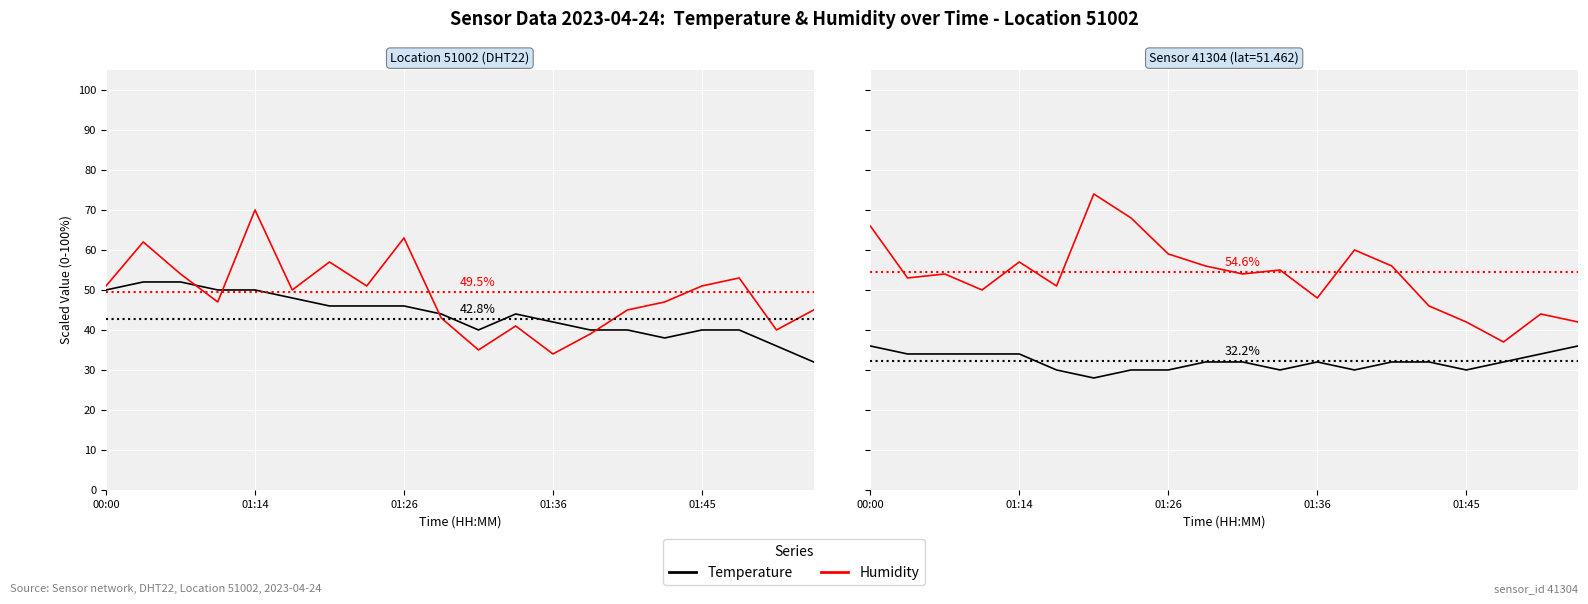

What are all the series names shown in the legend?

Temperature, Humidity